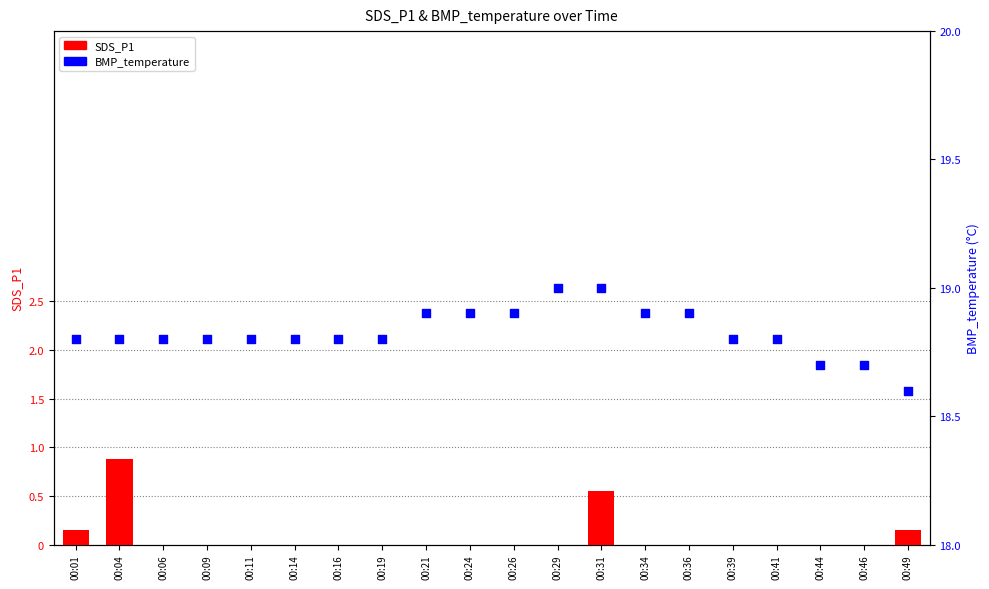

Which series has the largest Y range (max minus min)?

SDS_P1